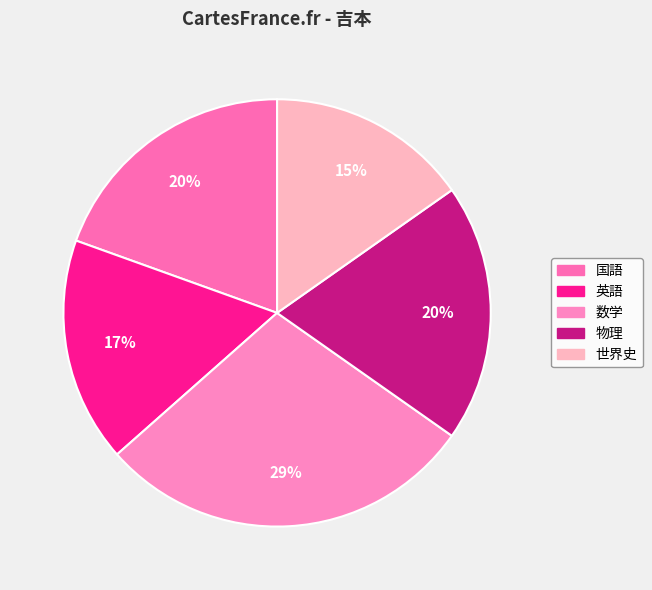

What is the smallest slice in the pie chart?

世界史